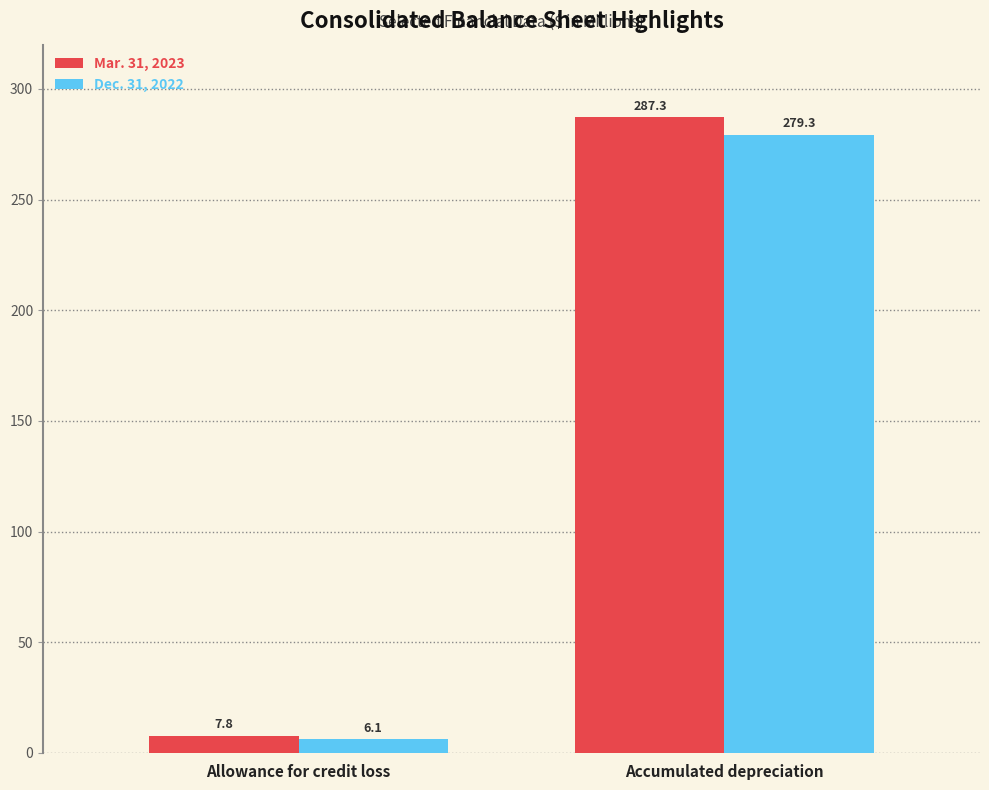

Rank the series by their maximum value, from highest to lowest.

Mar. 31, 2023, Dec. 31, 2022